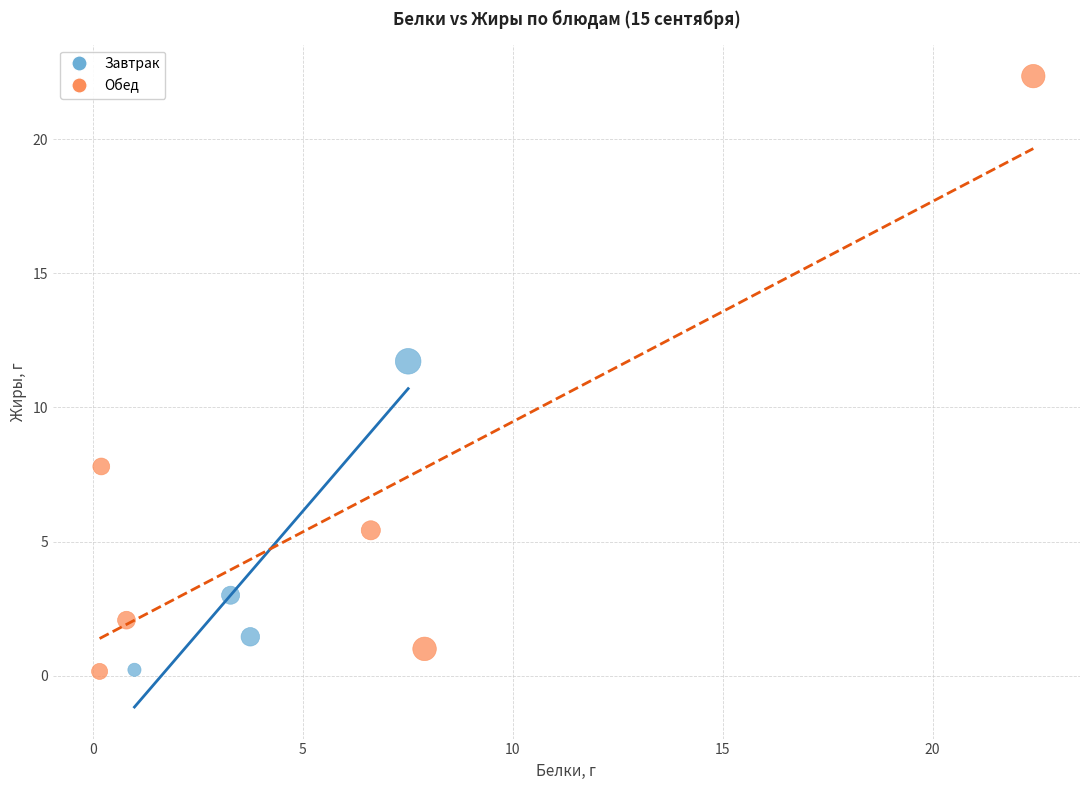

What are all the series names shown in the legend?

Завтрак, Обед